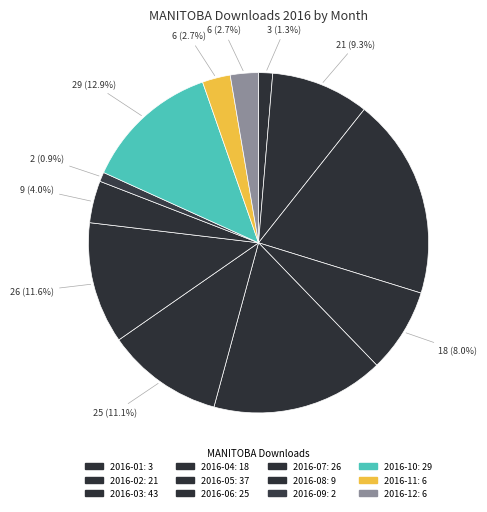

What percentage do 2016-03 and 2016-10 together represent?

32.0%